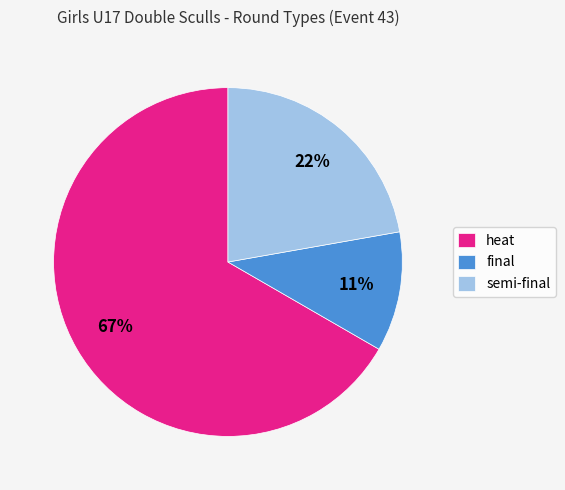

To the nearest percent, what percentage of the pie is final?

11%